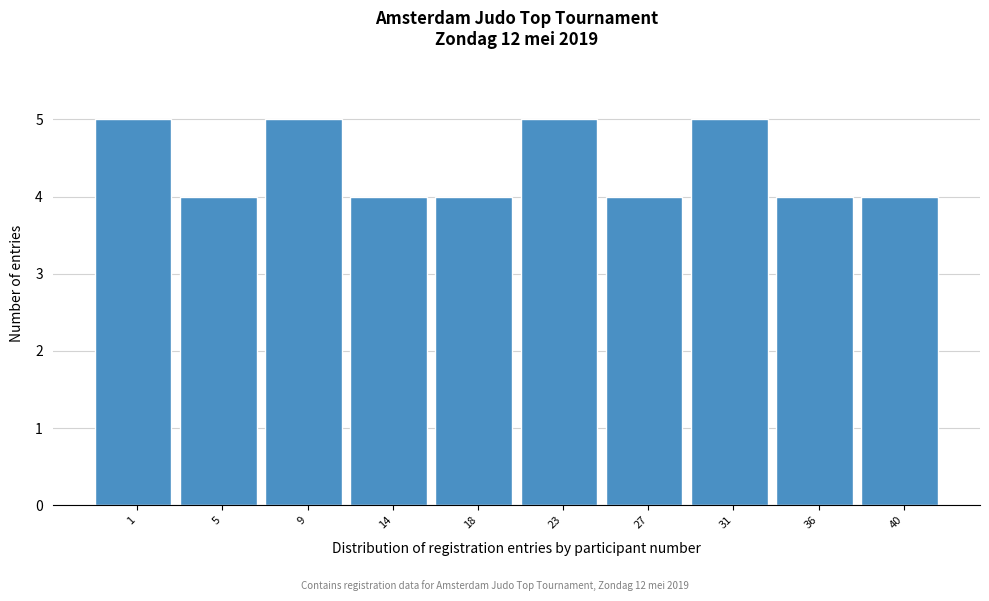

Reading left to right, list all the values displayed in this chart.

5	4	5	4	4	5	4	5	4	4